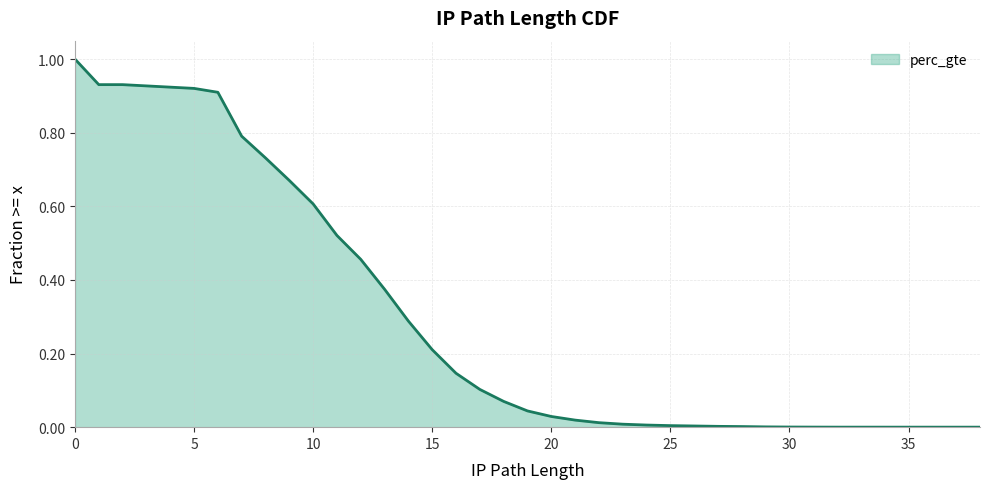

What is the difference between the values at 9 and 28?

0.7